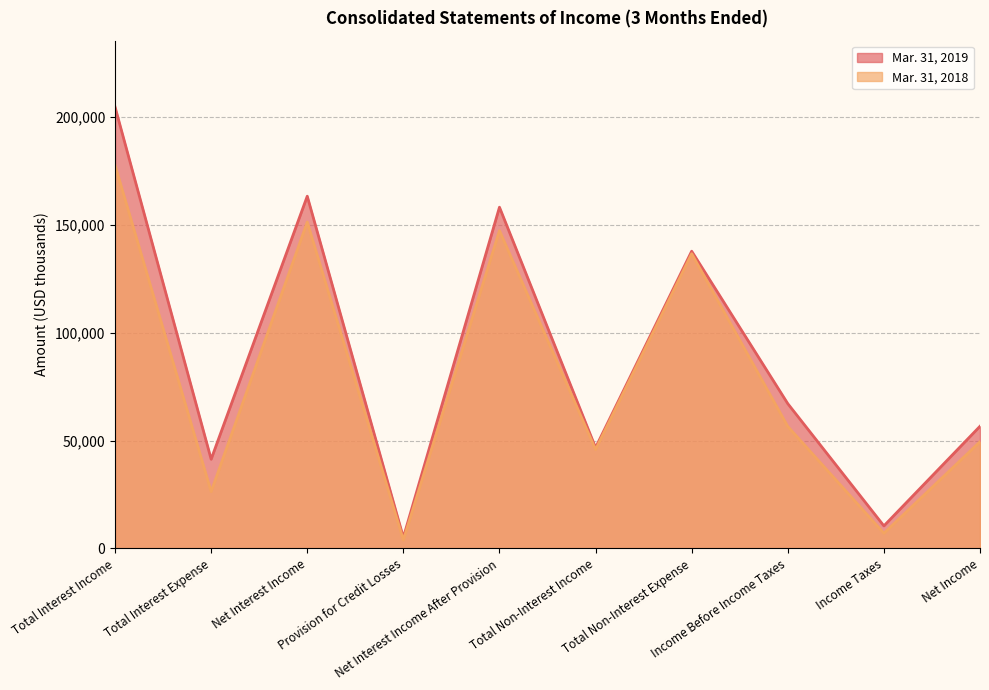

Which series has the largest total across all categories?

Mar. 31, 2019